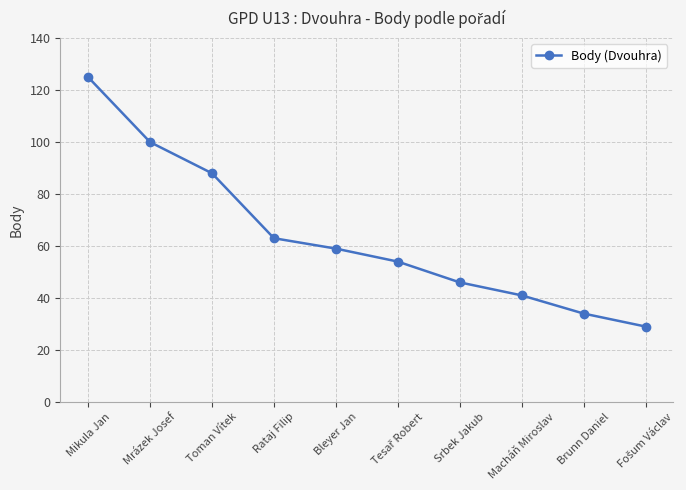

Which label corresponds to the largest value in the chart?

Mikula Jan